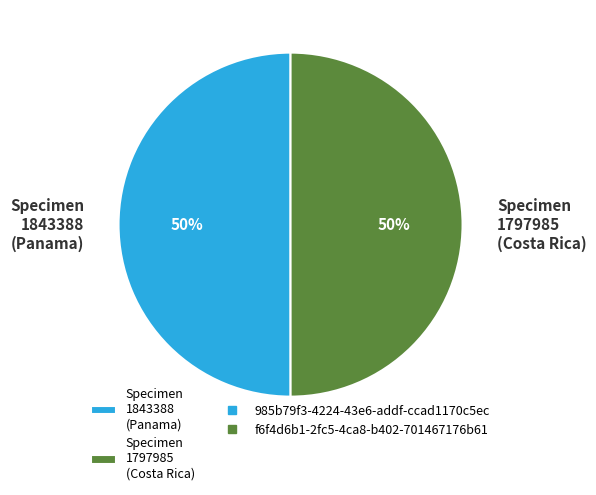

How many segments does this pie chart have?

2